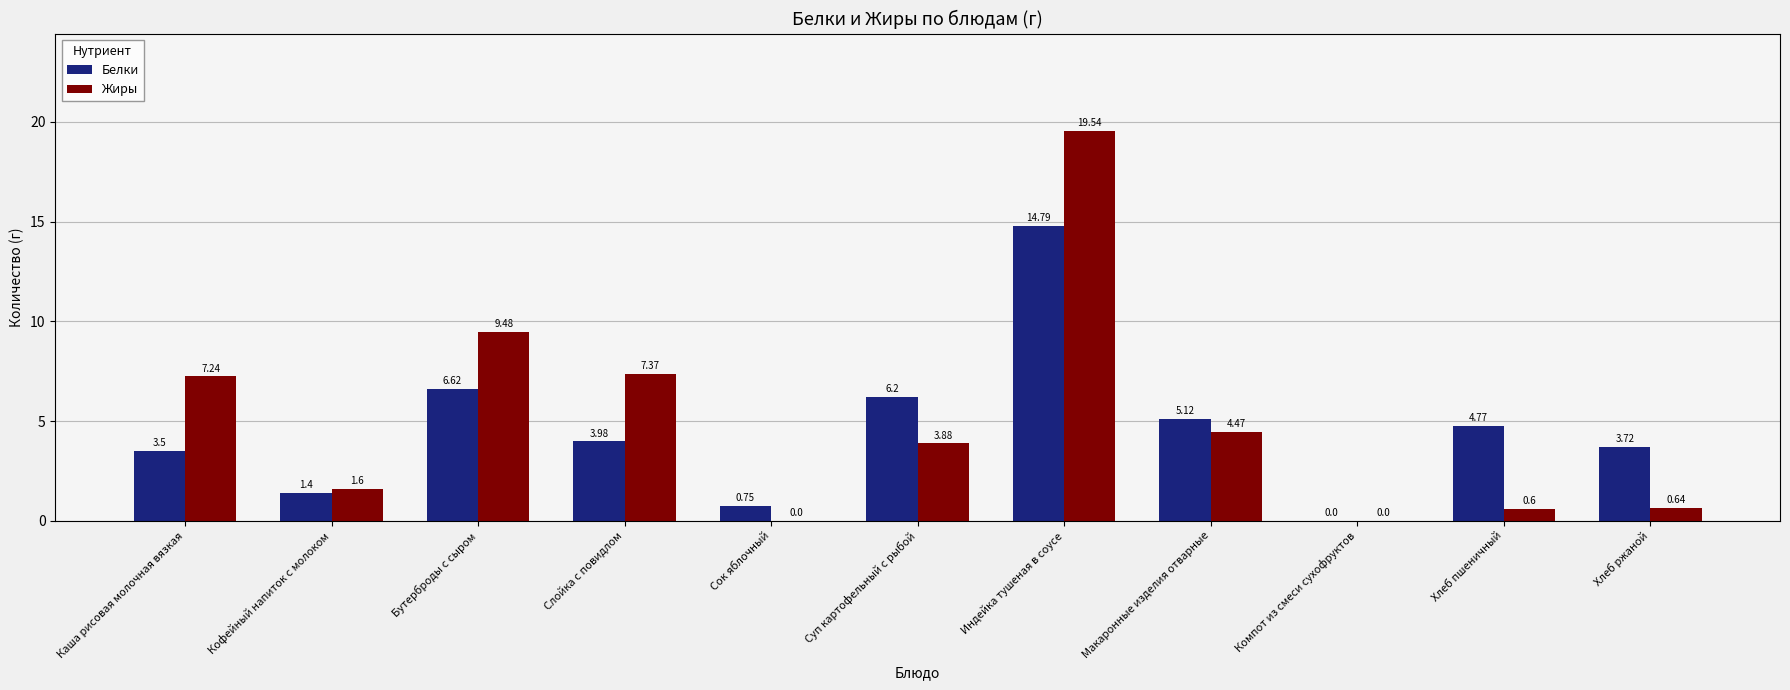

What are all the series names shown in the legend?

Белки, Жиры